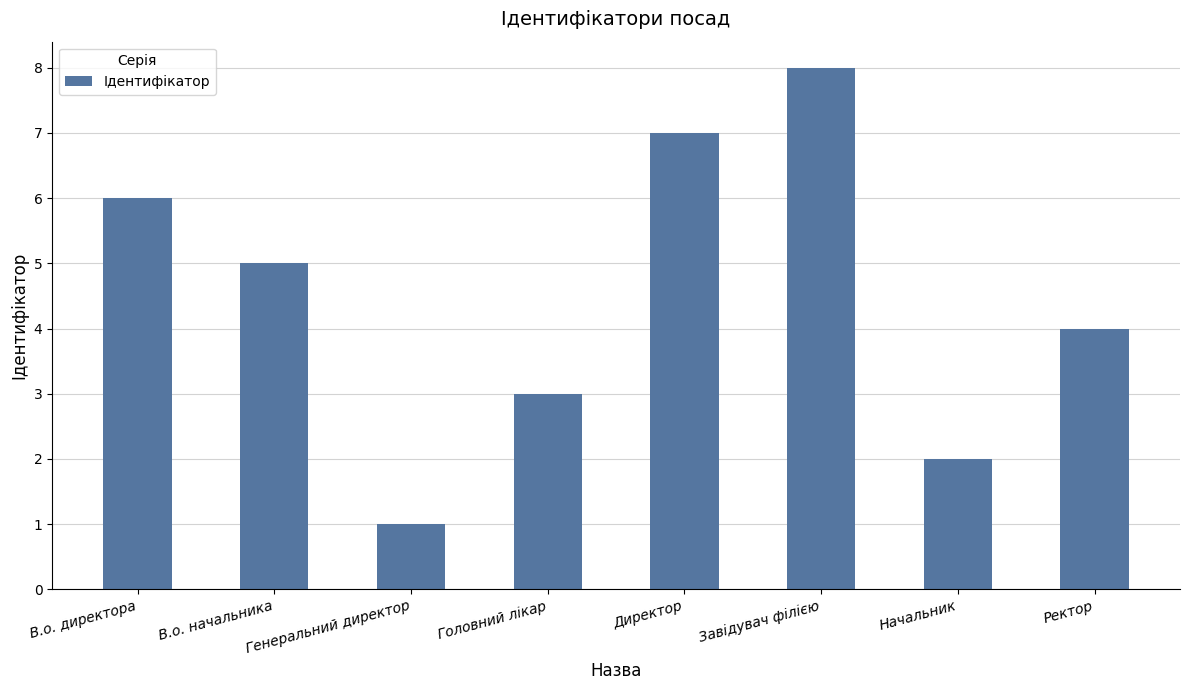

The value at В.о. начальника is 5. True or false?

True